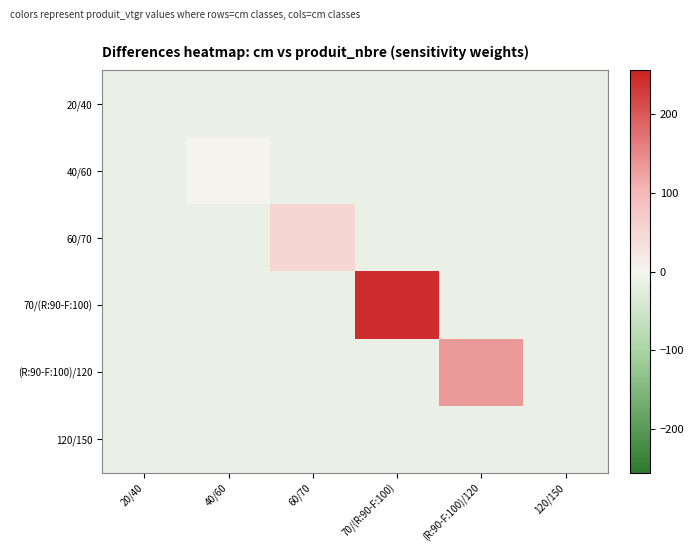

At 20/40, list the series in order from smallest to largest.

40/60, 60/70, 70/(R:90-F:100), (R:90-F:100)/120, 120/150, 20/40